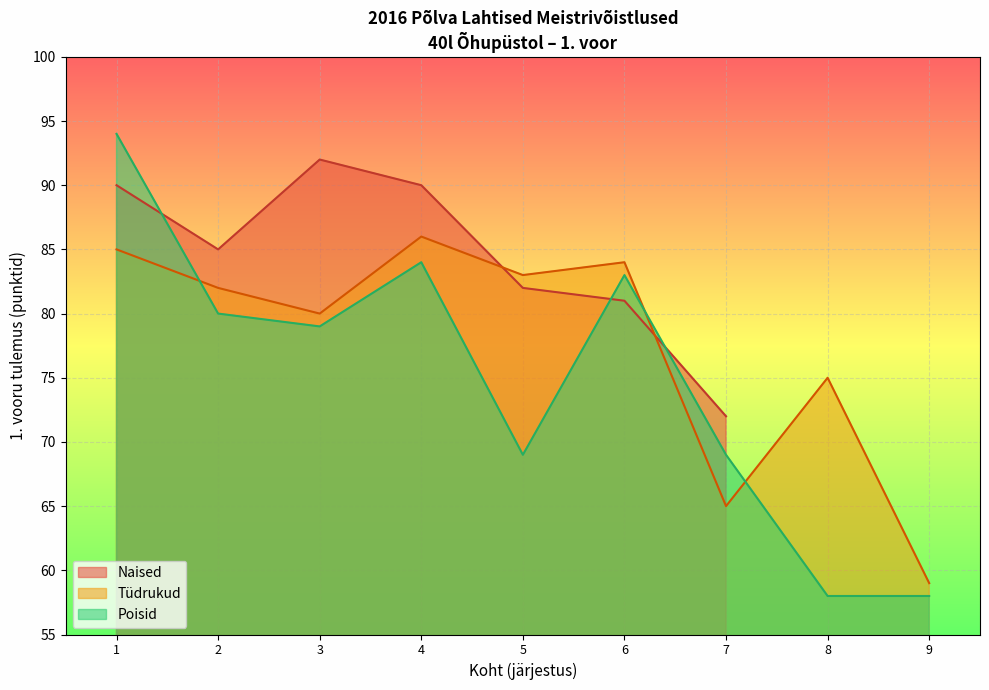

Which has a higher value, 9 or 7?

7